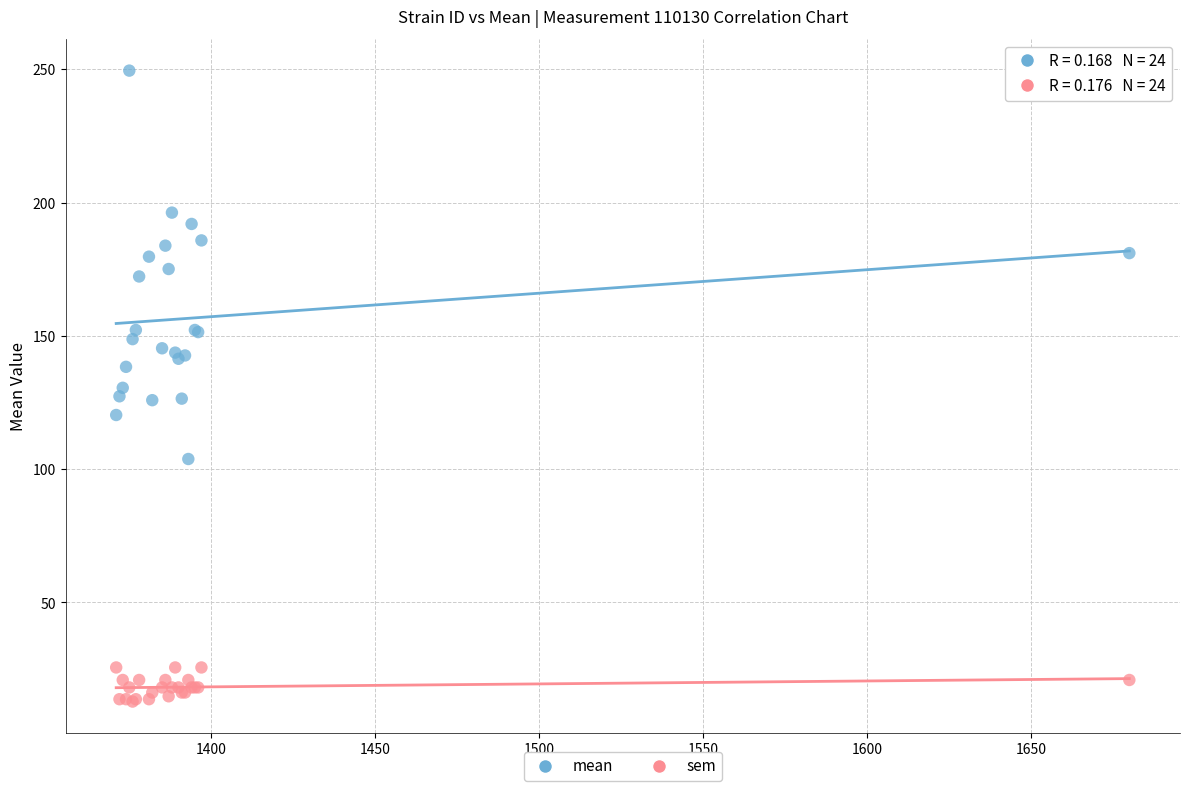

Which series contains the highest Y value?

mean